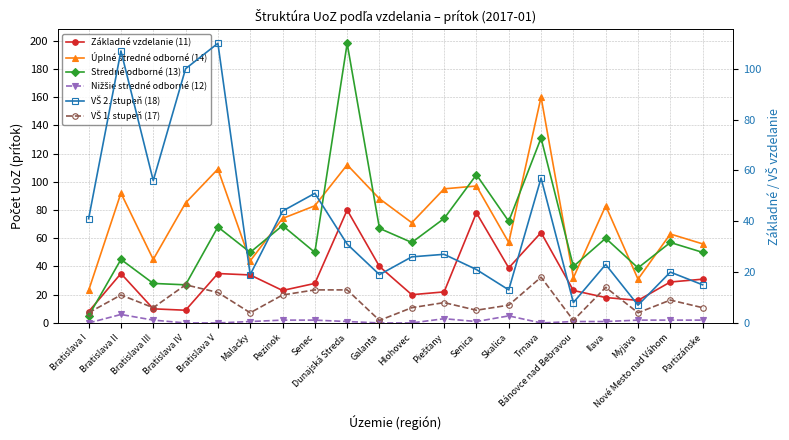

What is the average value of the Základné vzdelanie (11) series?

32